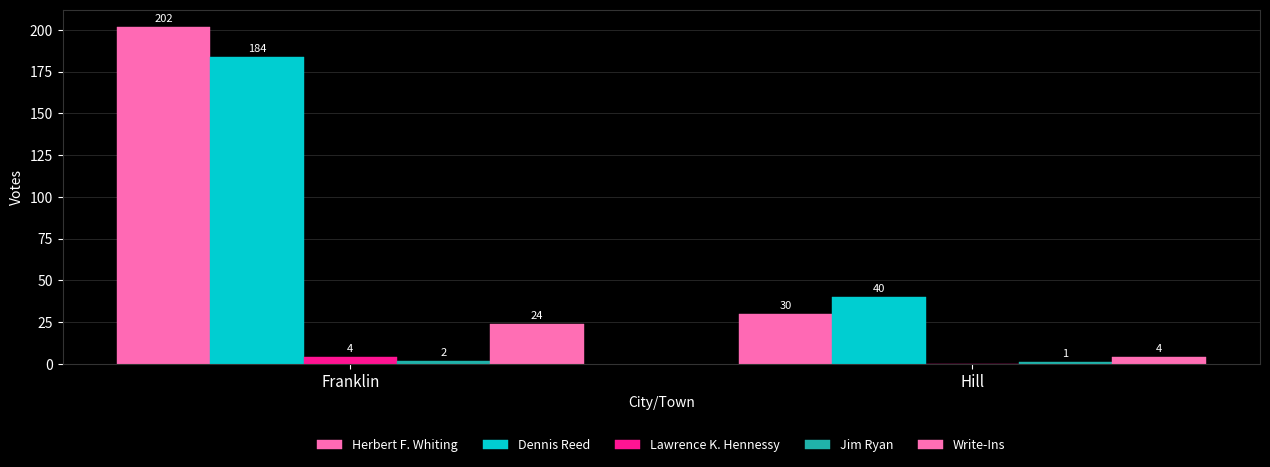

Reading right to left, list all the values displayed in this chart.

Herbert F. Whiting: Hill=30	Franklin=202
Dennis Reed: Hill=40	Franklin=184
Lawrence K. Hennessy: Hill=0	Franklin=4
Jim Ryan: Hill=1	Franklin=2
Write-Ins: Hill=4	Franklin=24